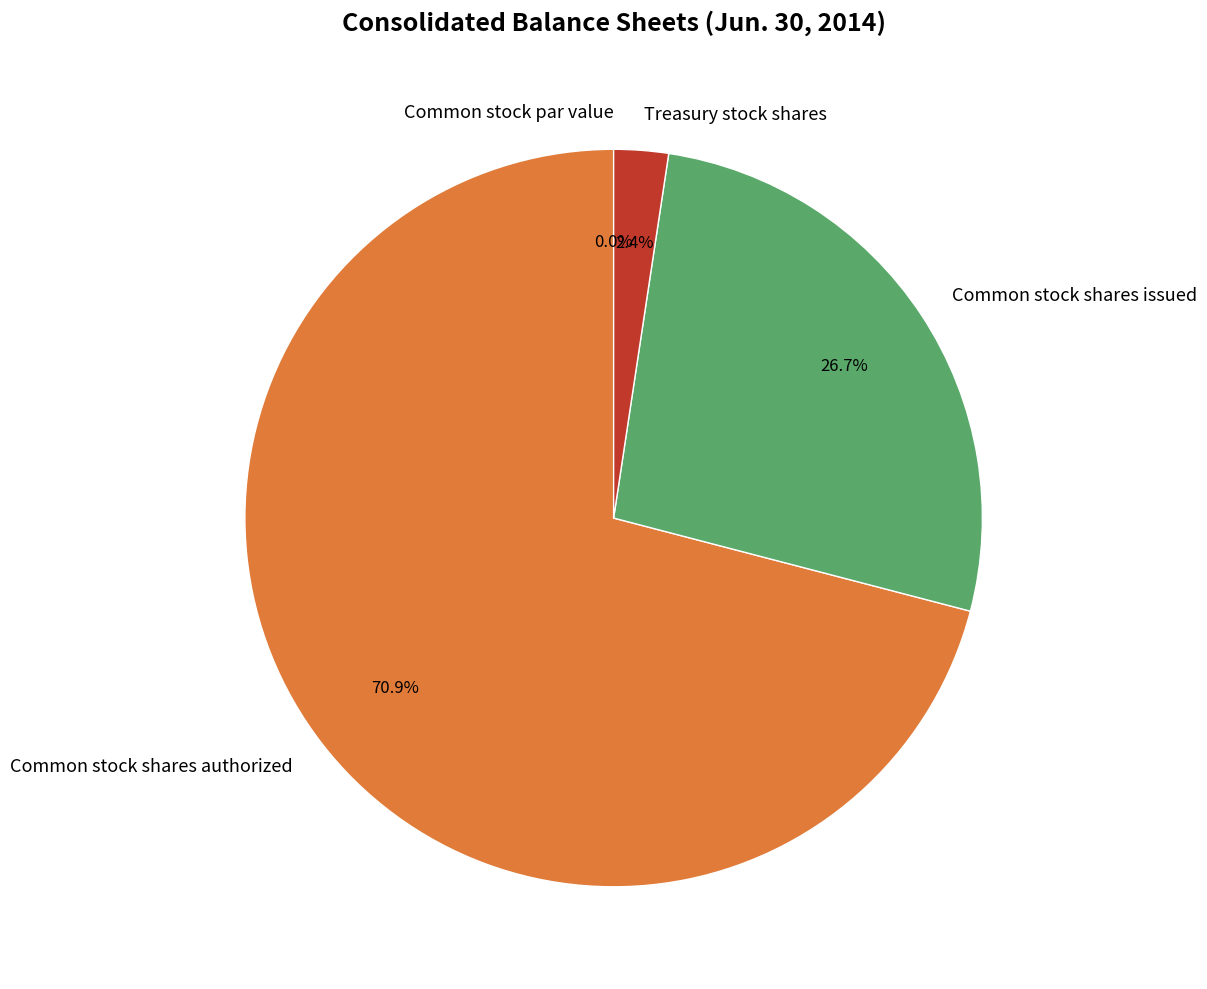

True or false: Common stock shares authorized accounts for 71% of the total.

True